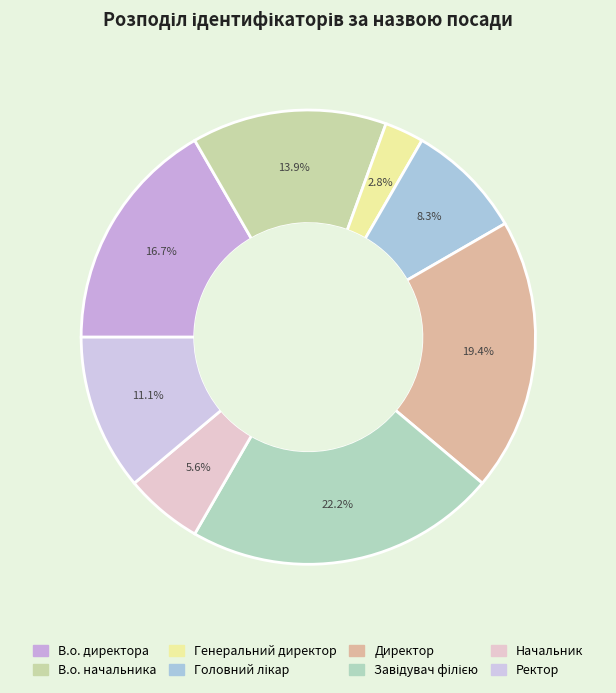

Count the number of slices in the pie.

8